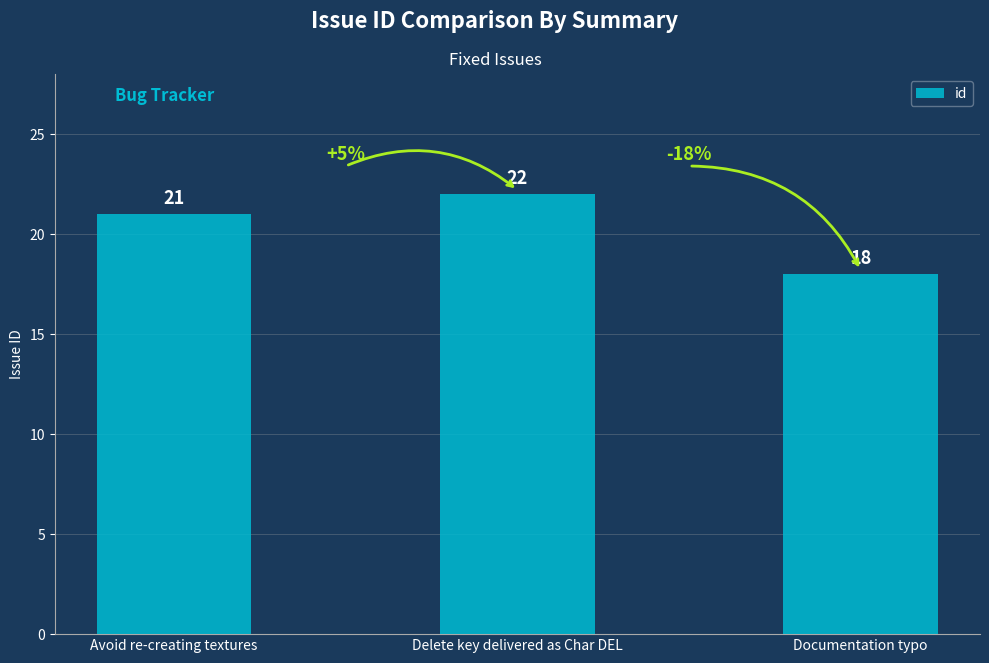

Does the chart contain any negative values?

No